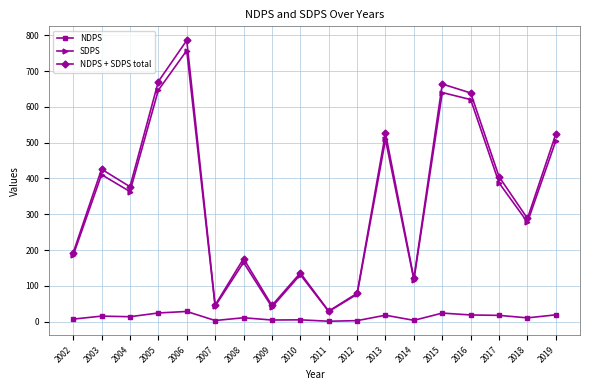

The value of SDPS at 2014 is 117.0. True or false?

True